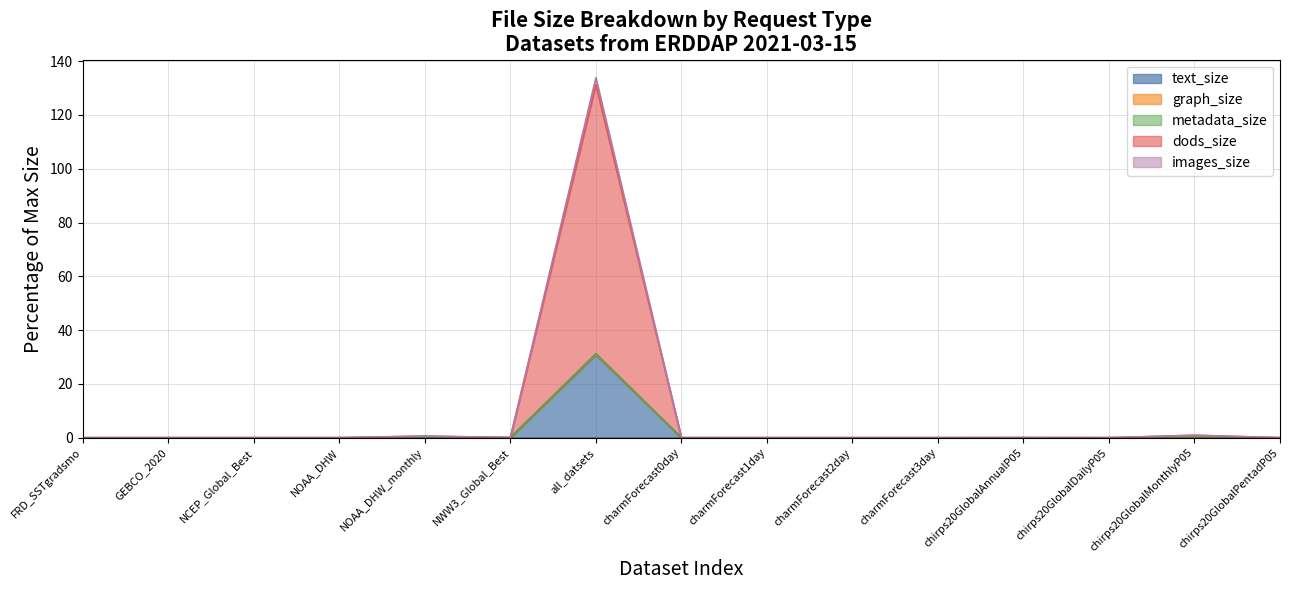

How many interior local peaks does the images_size series have?

4